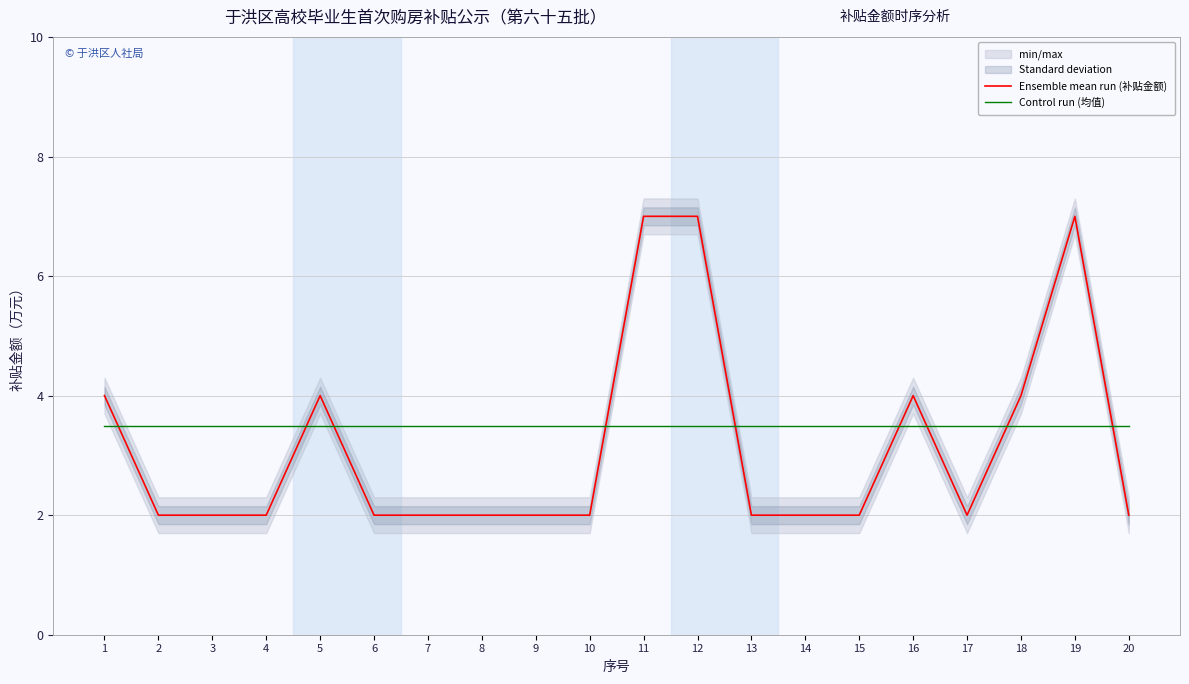

At which category does Ensemble mean run (补贴金额) reach its first local valley?

17